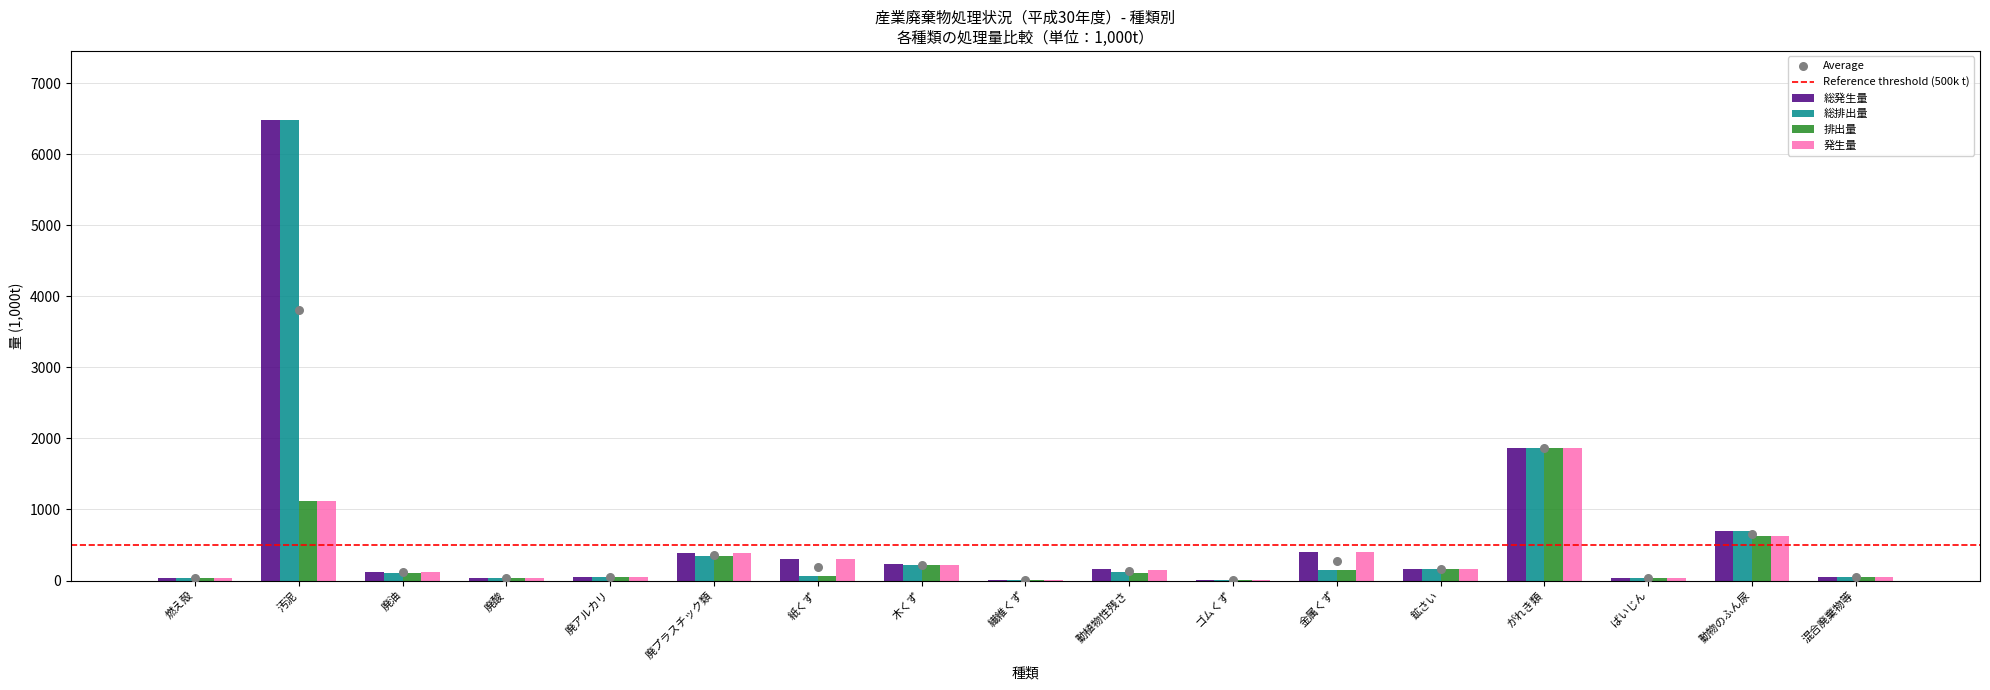

At how many categories does at least one series exceed 3400?

1